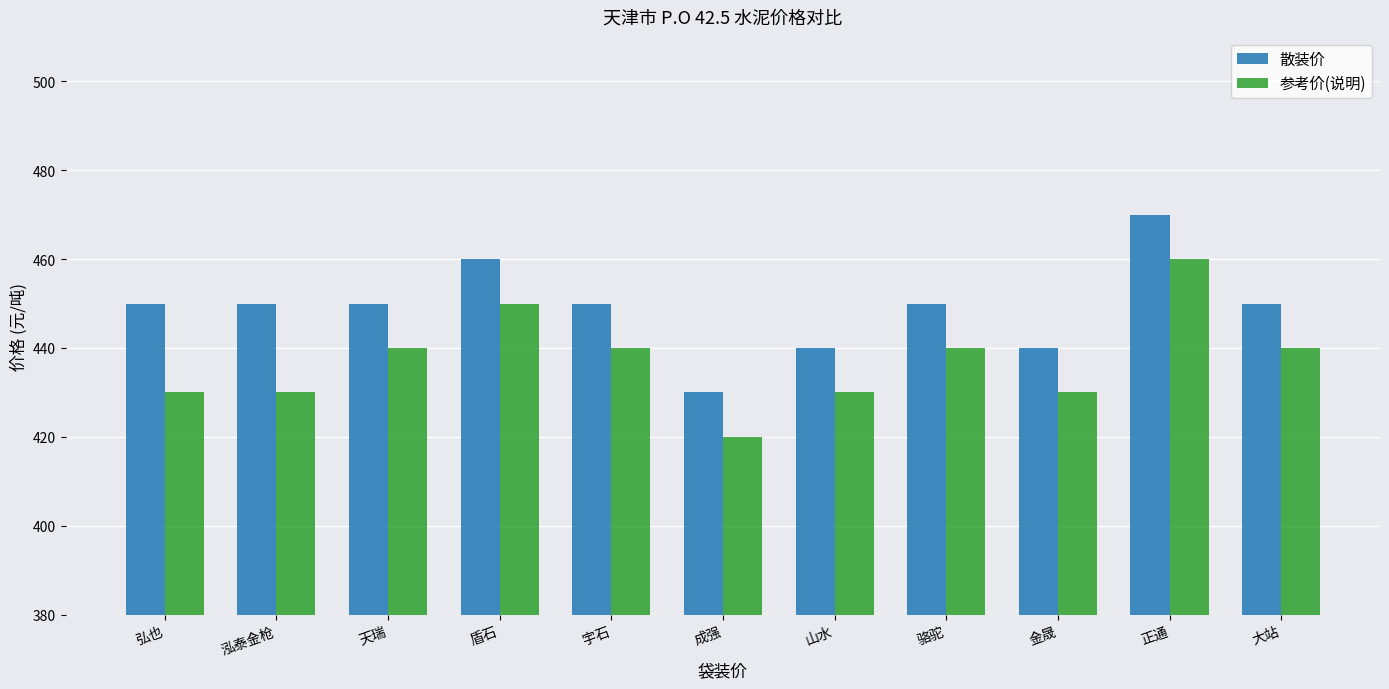

How many series are shown in this chart?

2